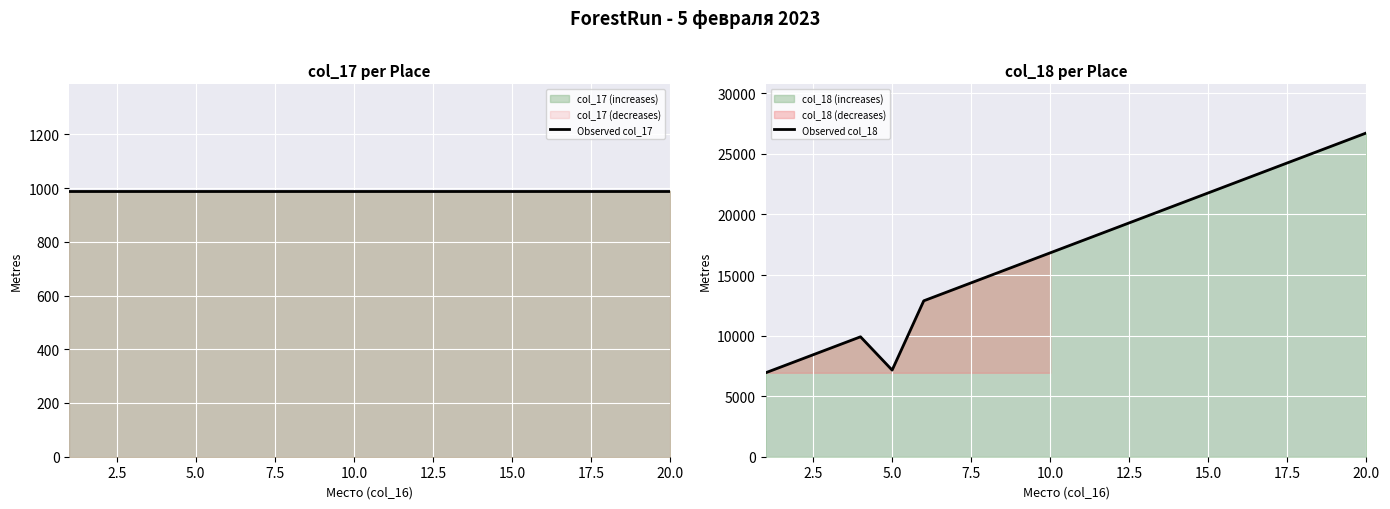

List the series in order of their peak value, highest first.

Observed col_18, Observed col_17